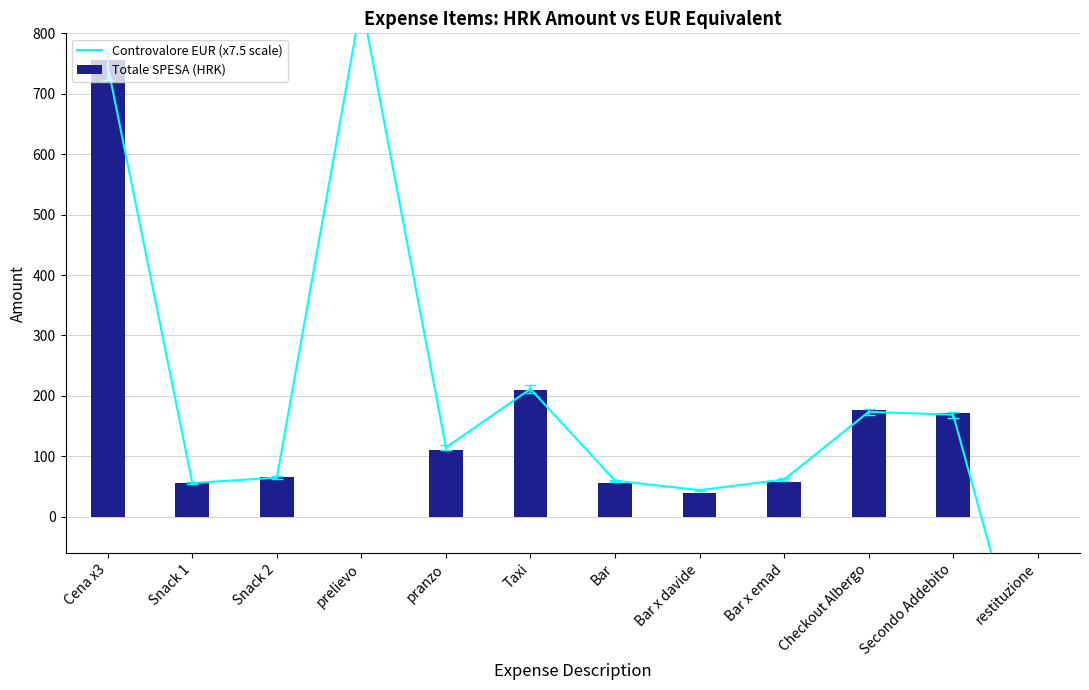

Rank the series by their maximum value, from highest to lowest.

Controvalore EUR (x7.5 scale), Totale SPESA (HRK)